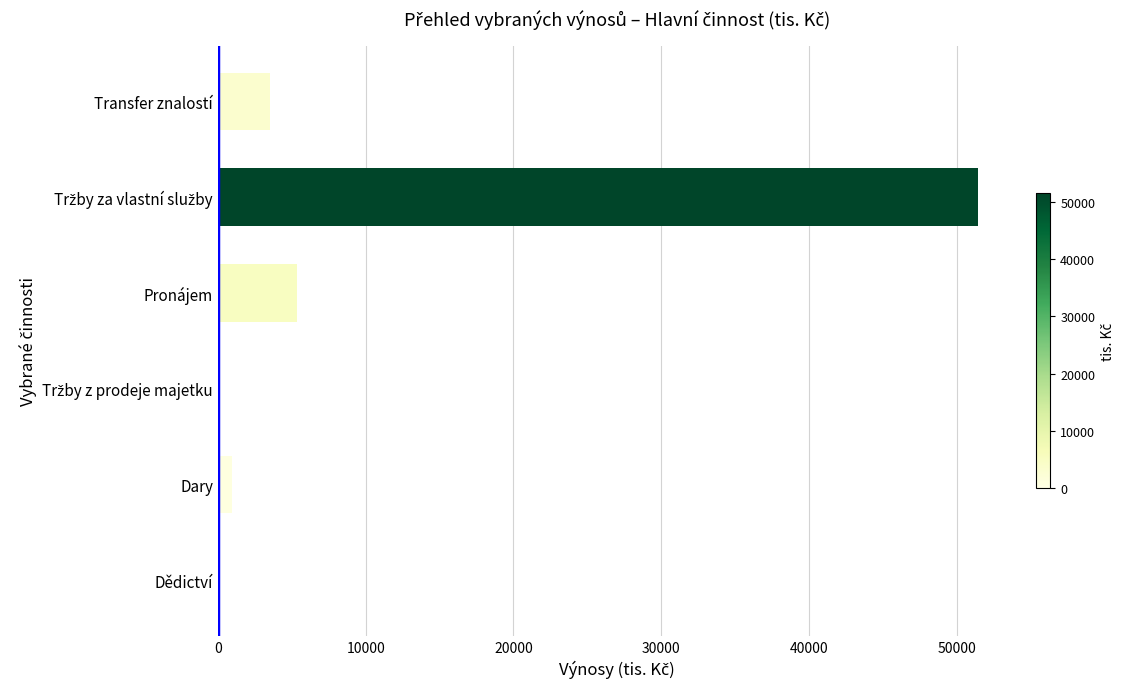

Where is the data nearest to the value 25734?

Pronájem